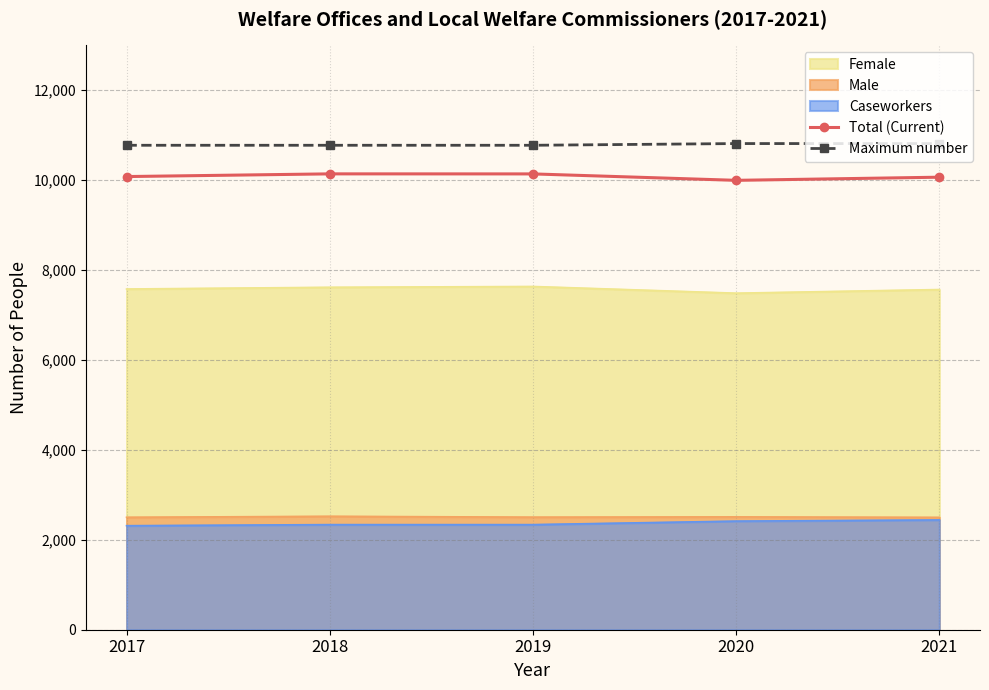

What is the maximum value shown in the chart?

10814